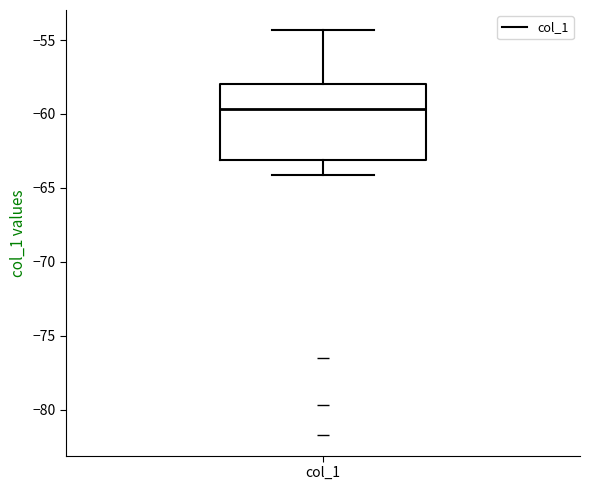

Transcribe this box plot: give where the median line is, the range the box spans, and where the two whiskers end, as read against the y-axis. The values are not printed on the chart, so give them approximately, as read against the axis.

median -59.5, box -63.0 to -58.0, whiskers -64.0 to -54.5